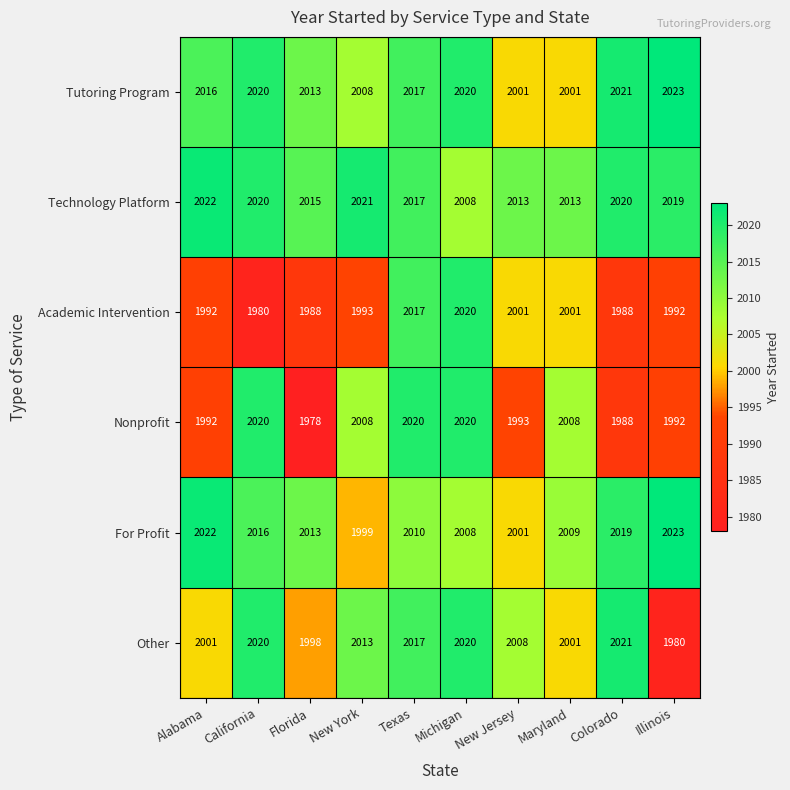

What is the sum of the Tutoring Program values at Florida and California?

4033